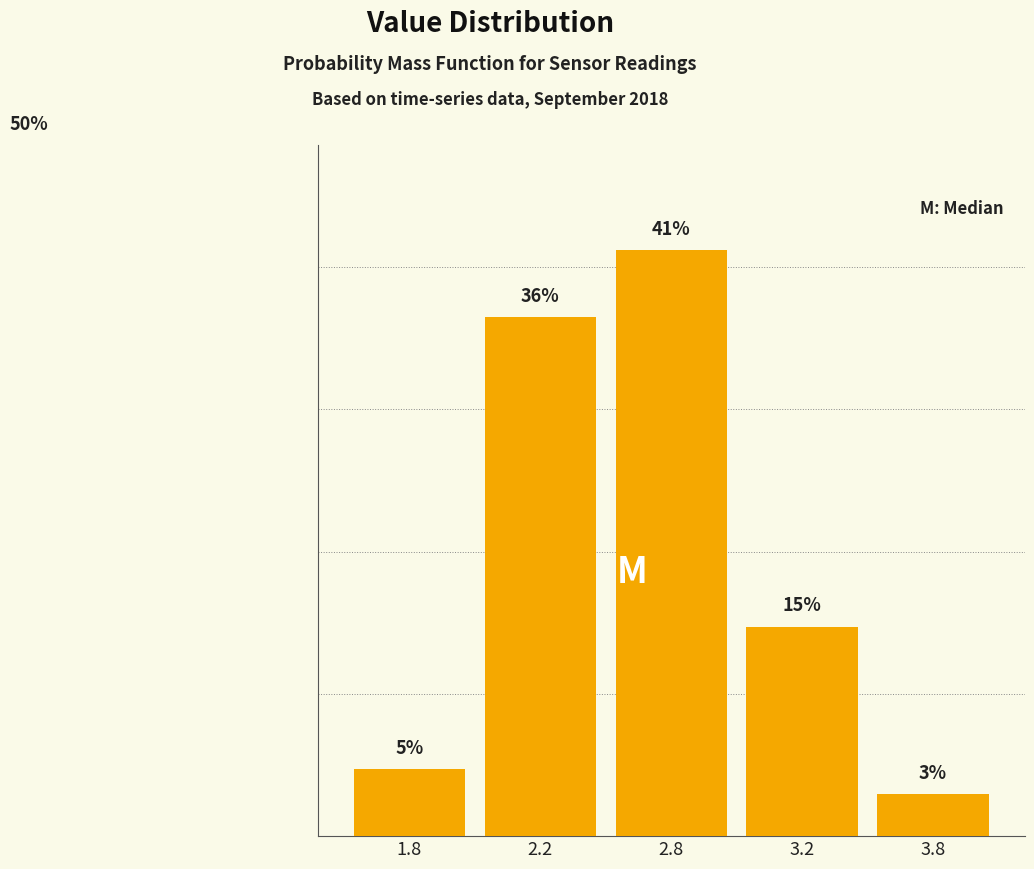

Are the bars horizontal?

No